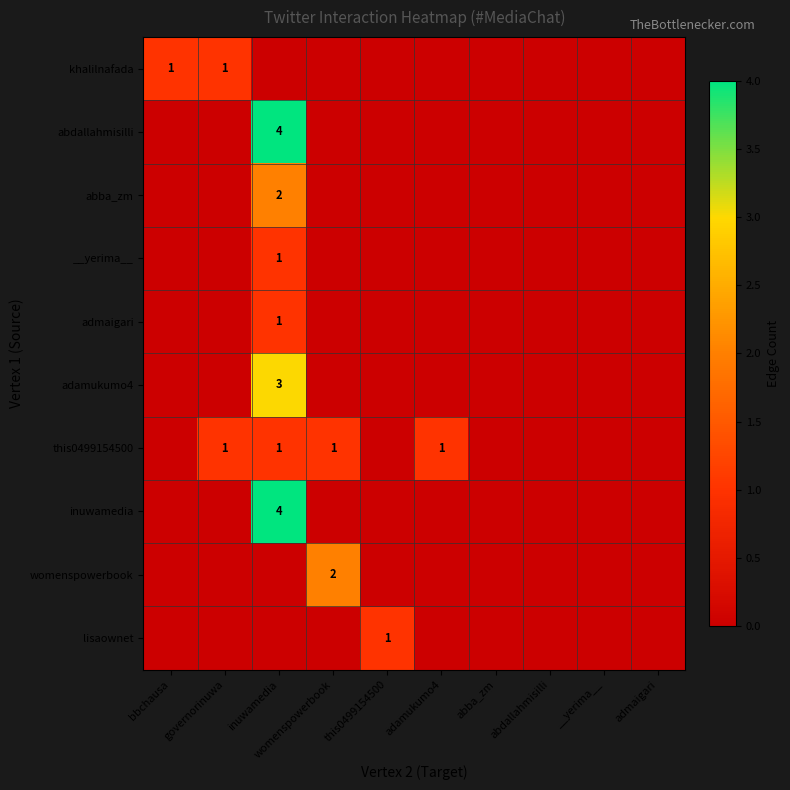

What is the total value across all series at this0499154500?

1